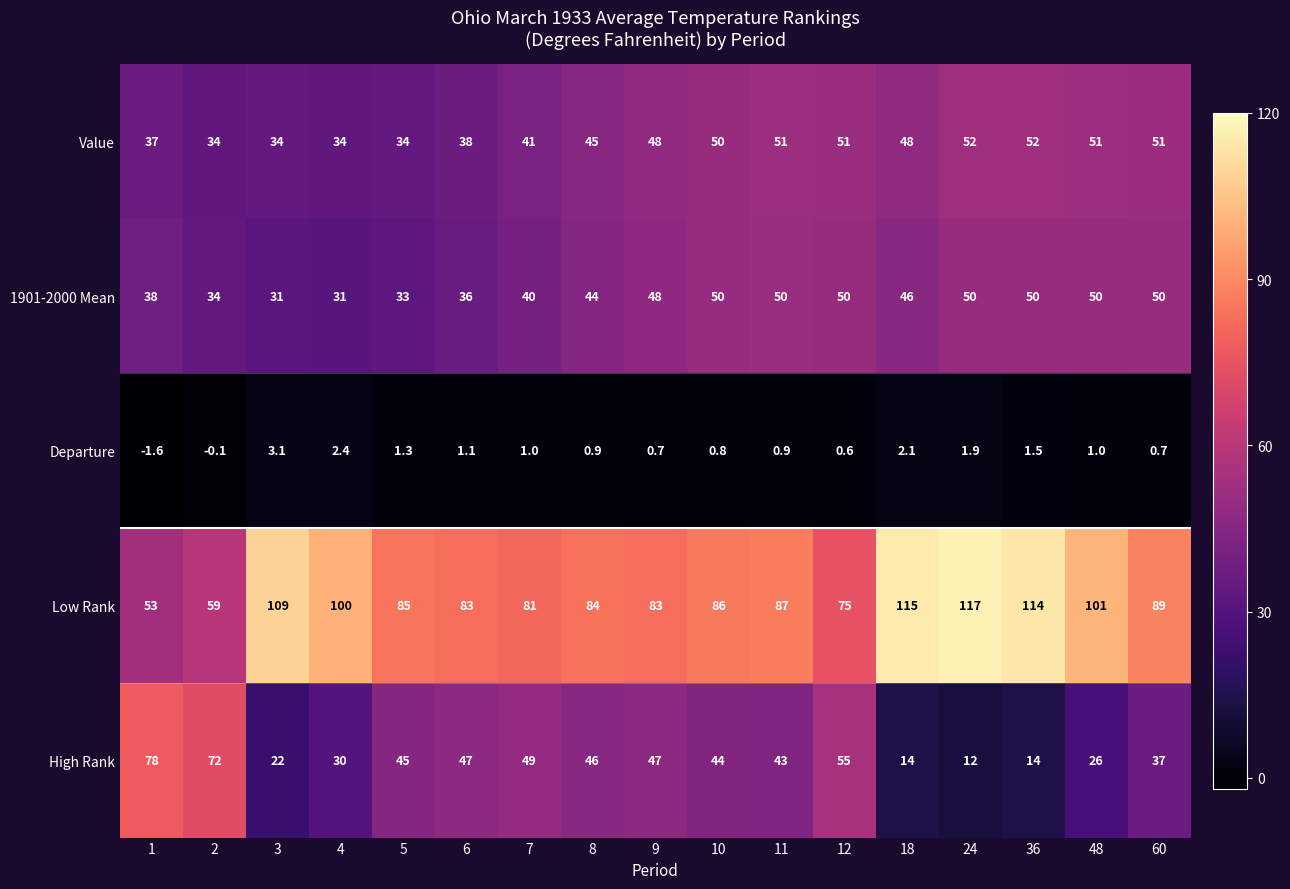

List the series in order of their peak value, highest first.

Low Rank, High Rank, Value, 1901-2000 Mean, Departure